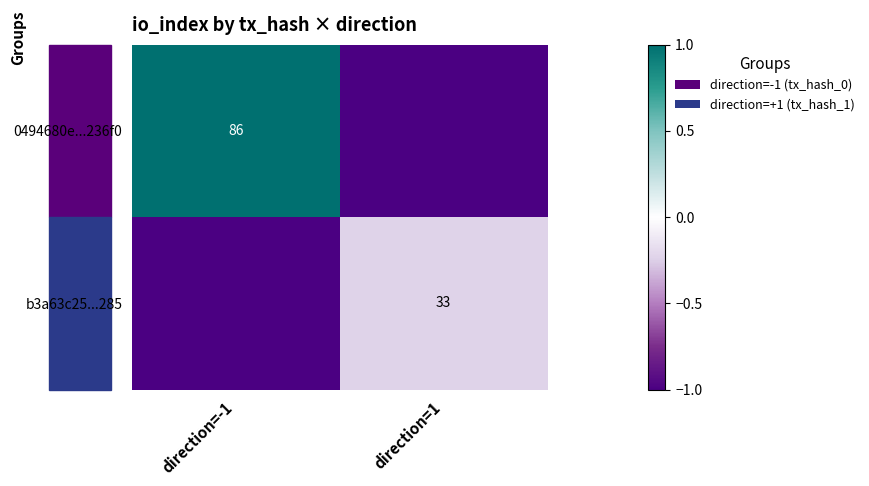

Is the value of b3a63c25...285 at direction=1 greater than the value of 0494680e...236f0 at direction=-1?

No